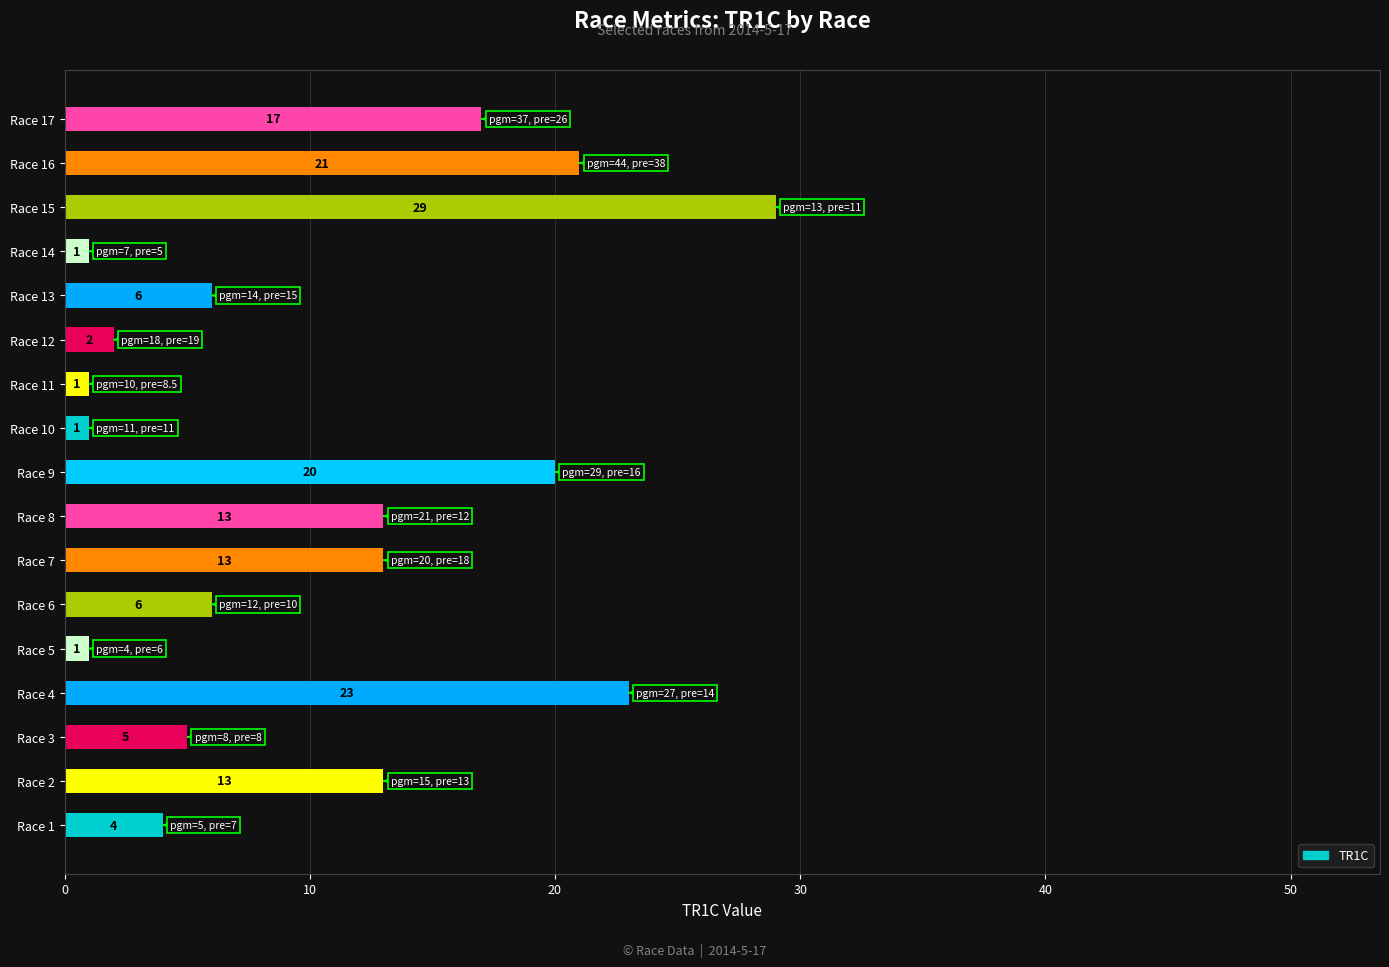

Which has a higher value, Race 4 or Race 13?

Race 4